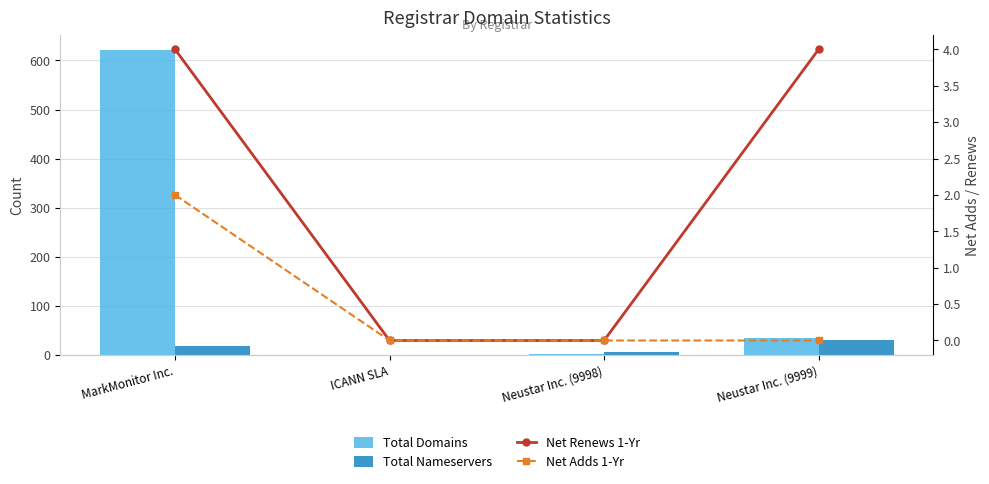

True or false: Total Nameservers has a value of 18 at Neustar Inc. (9999).

False